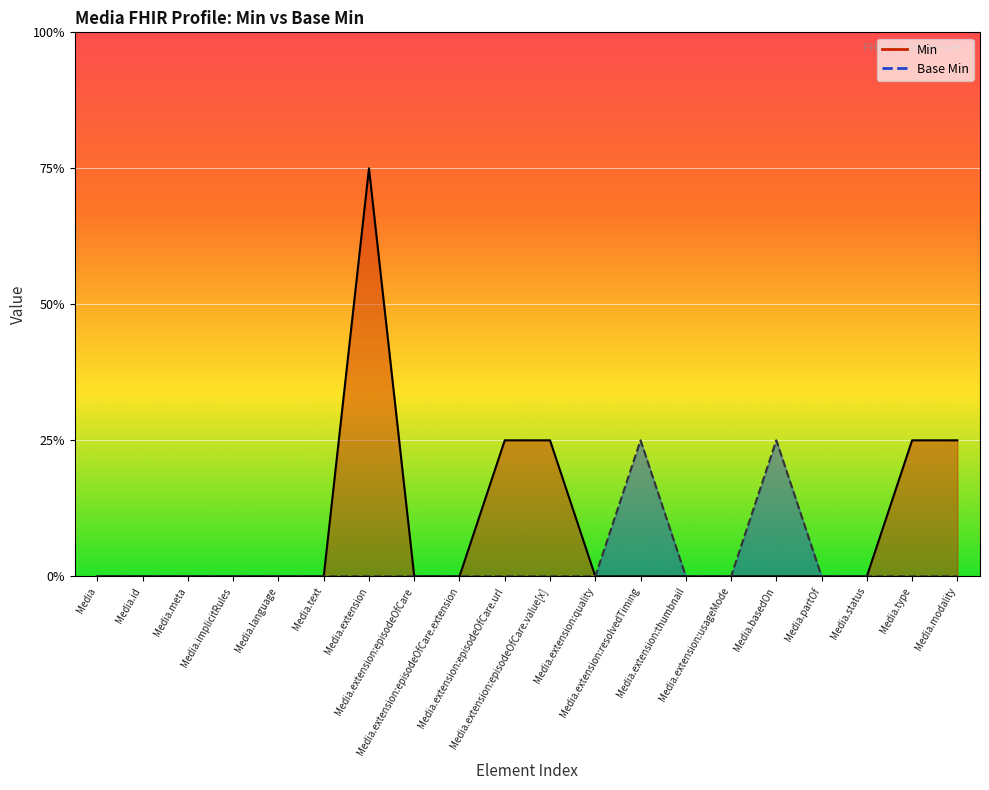

What is the label of the 2nd point from the left?

Media.id